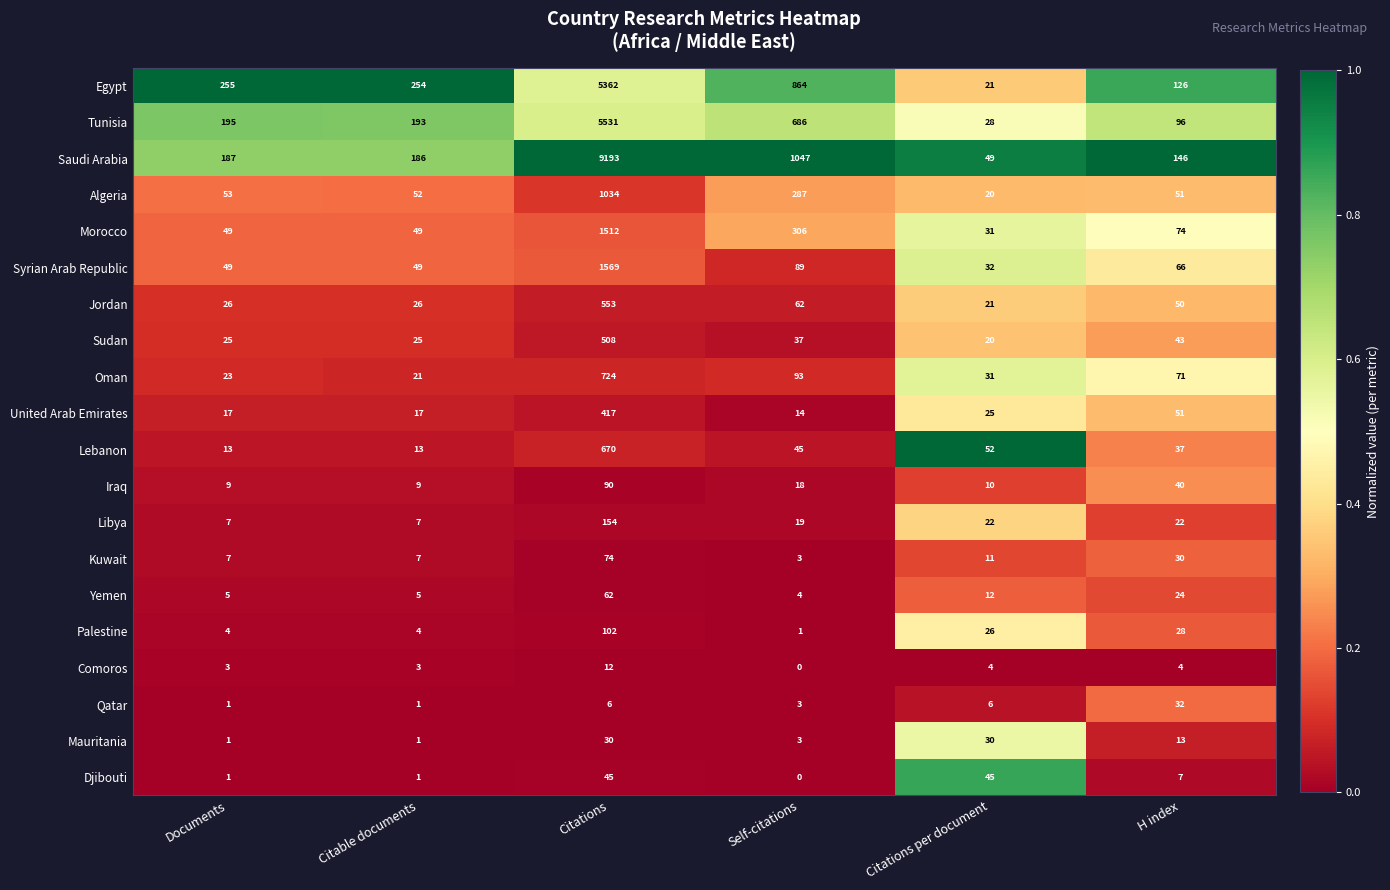

What is the sum of the Jordan values at Documents and H index?

76